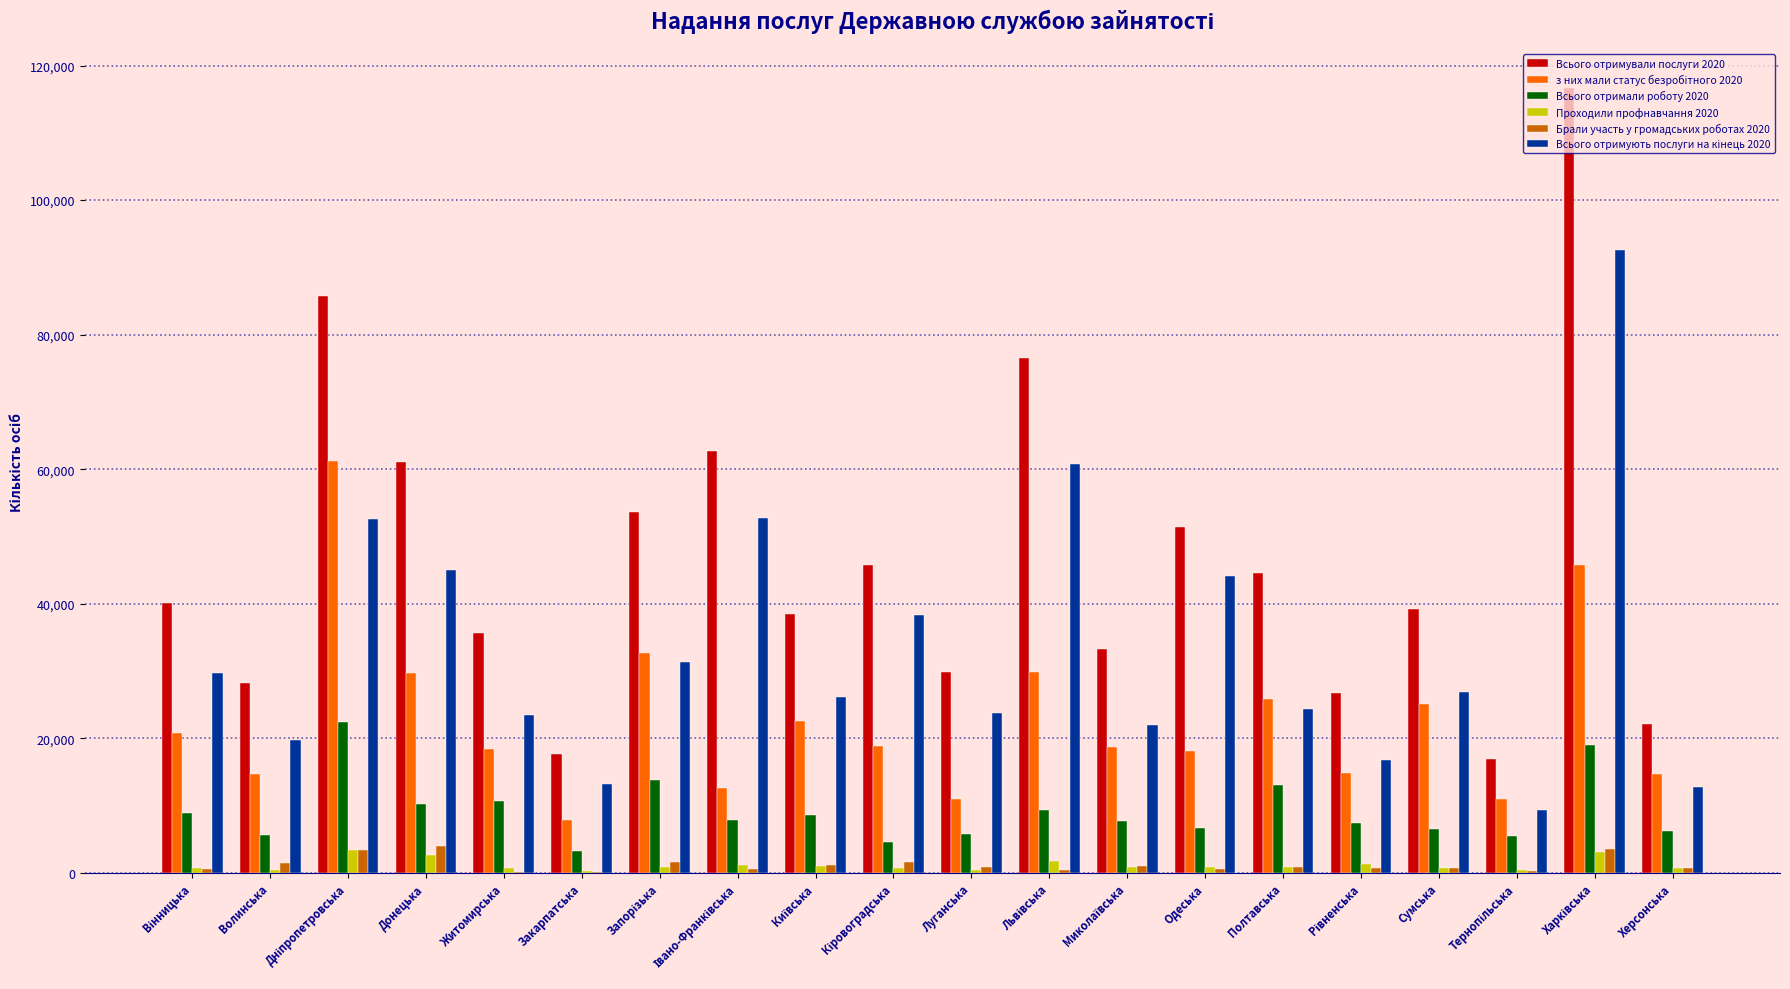

Where does the Брали участь у громадських роботах 2020 series first go above 905?

Волинська